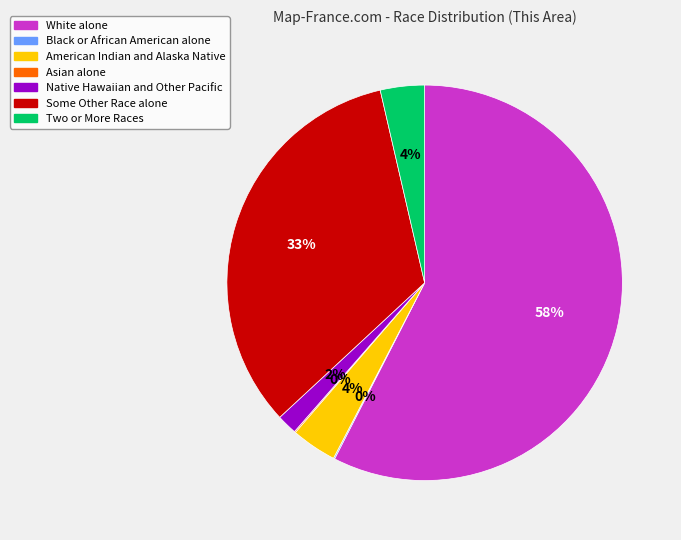

True or false: Some Other Race alone accounts for 33% of the total.

True